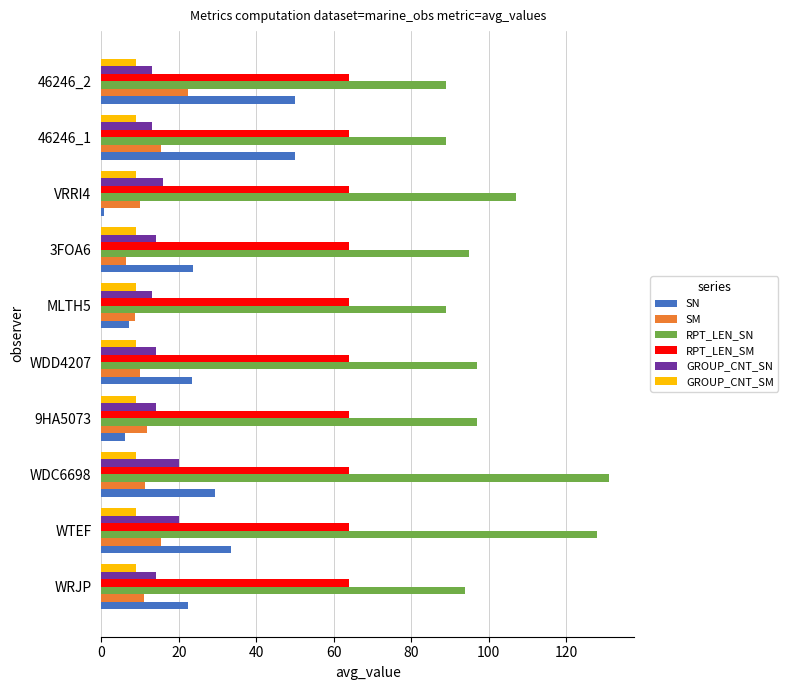

What is the sum of all GROUP_CNT_SM values?

90.0